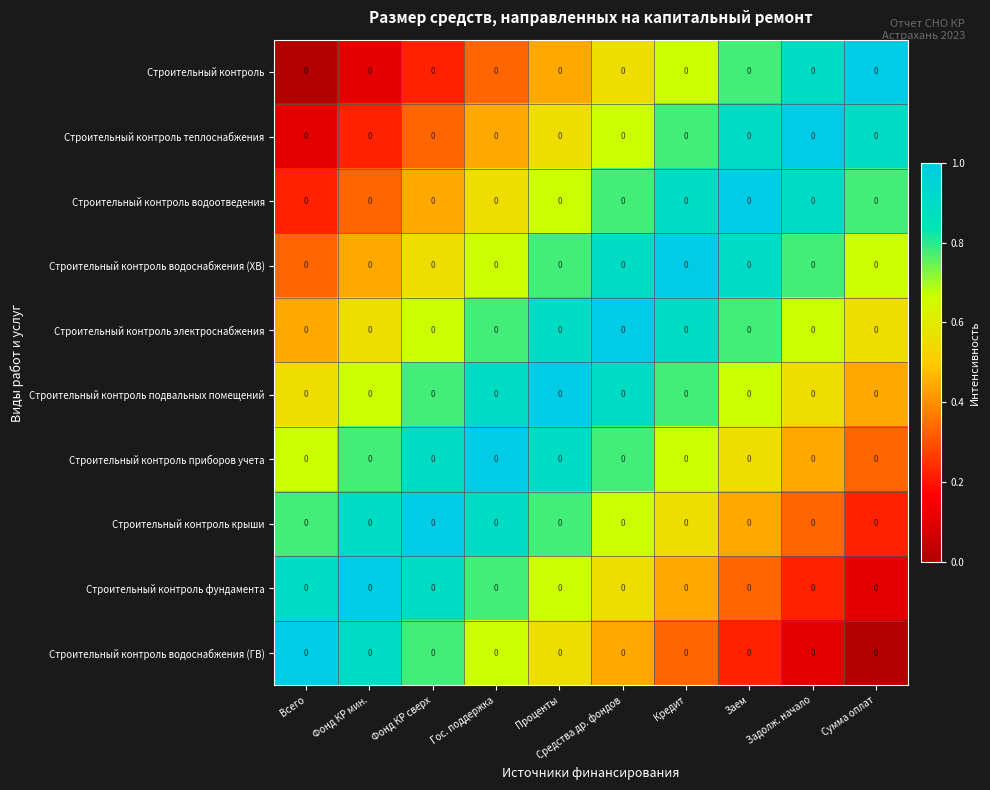

Reading left to right, list all the values displayed in this chart.

Строительный контроль: Всего=0.0	Фонд КР мин.=0.0	Фонд КР сверх=0.0	Гос. поддержка=0.0	Проценты=0.0	Средства др. фондов=0.0	Кредит=0.0	Заем=0.0	Задолж. начало=0.0	Сумма оплат=0.0
Строительный контроль теплоснабжения: Всего=0.0	Фонд КР мин.=0.0	Фонд КР сверх=0.0	Гос. поддержка=0.0	Проценты=0.0	Средства др. фондов=0.0	Кредит=0.0	Заем=0.0	Задолж. начало=0.0	Сумма оплат=0.0
Строительный контроль водоотведения: Всего=0.0	Фонд КР мин.=0.0	Фонд КР сверх=0.0	Гос. поддержка=0.0	Проценты=0.0	Средства др. фондов=0.0	Кредит=0.0	Заем=0.0	Задолж. начало=0.0	Сумма оплат=0.0
Строительный контроль водоснабжения (ХВ): Всего=0.0	Фонд КР мин.=0.0	Фонд КР сверх=0.0	Гос. поддержка=0.0	Проценты=0.0	Средства др. фондов=0.0	Кредит=0.0	Заем=0.0	Задолж. начало=0.0	Сумма оплат=0.0
Строительный контроль электроснабжения: Всего=0.0	Фонд КР мин.=0.0	Фонд КР сверх=0.0	Гос. поддержка=0.0	Проценты=0.0	Средства др. фондов=0.0	Кредит=0.0	Заем=0.0	Задолж. начало=0.0	Сумма оплат=0.0
Строительный контроль подвальных помещений: Всего=0.0	Фонд КР мин.=0.0	Фонд КР сверх=0.0	Гос. поддержка=0.0	Проценты=0.0	Средства др. фондов=0.0	Кредит=0.0	Заем=0.0	Задолж. начало=0.0	Сумма оплат=0.0
Строительный контроль приборов учета: Всего=0.0	Фонд КР мин.=0.0	Фонд КР сверх=0.0	Гос. поддержка=0.0	Проценты=0.0	Средства др. фондов=0.0	Кредит=0.0	Заем=0.0	Задолж. начало=0.0	Сумма оплат=0.0
Строительный контроль крыши: Всего=0.0	Фонд КР мин.=0.0	Фонд КР сверх=0.0	Гос. поддержка=0.0	Проценты=0.0	Средства др. фондов=0.0	Кредит=0.0	Заем=0.0	Задолж. начало=0.0	Сумма оплат=0.0
Строительный контроль фундамента: Всего=0.0	Фонд КР мин.=0.0	Фонд КР сверх=0.0	Гос. поддержка=0.0	Проценты=0.0	Средства др. фондов=0.0	Кредит=0.0	Заем=0.0	Задолж. начало=0.0	Сумма оплат=0.0
Строительный контроль водоснабжения (ГВ): Всего=0.0	Фонд КР мин.=0.0	Фонд КР сверх=0.0	Гос. поддержка=0.0	Проценты=0.0	Средства др. фондов=0.0	Кредит=0.0	Заем=0.0	Задолж. начало=0.0	Сумма оплат=0.0